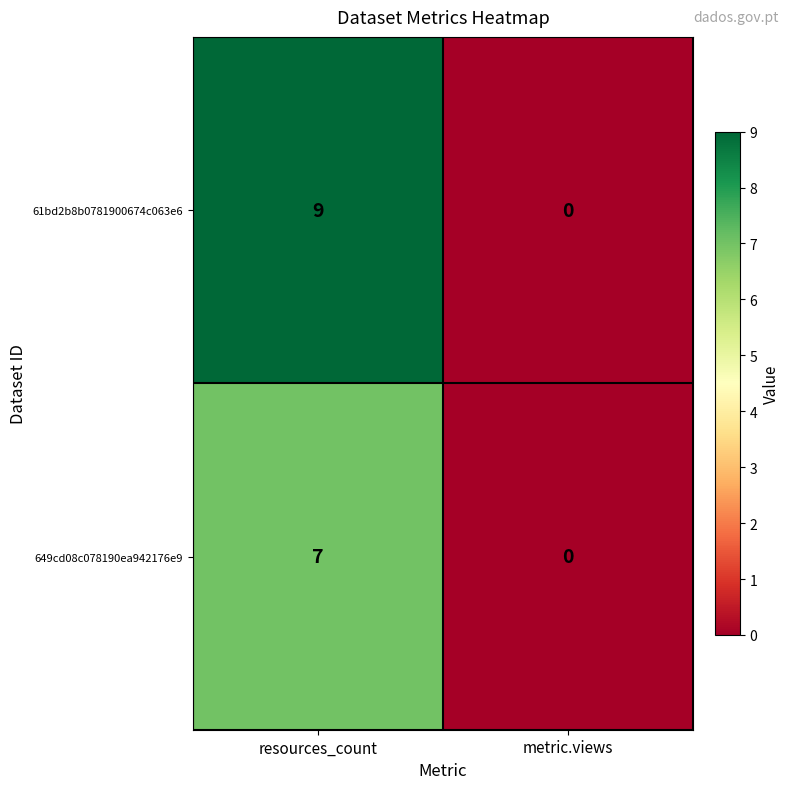

Between resources_count and metric.views, which series saw the biggest shift?

61bd2b8b0781900674c063e6